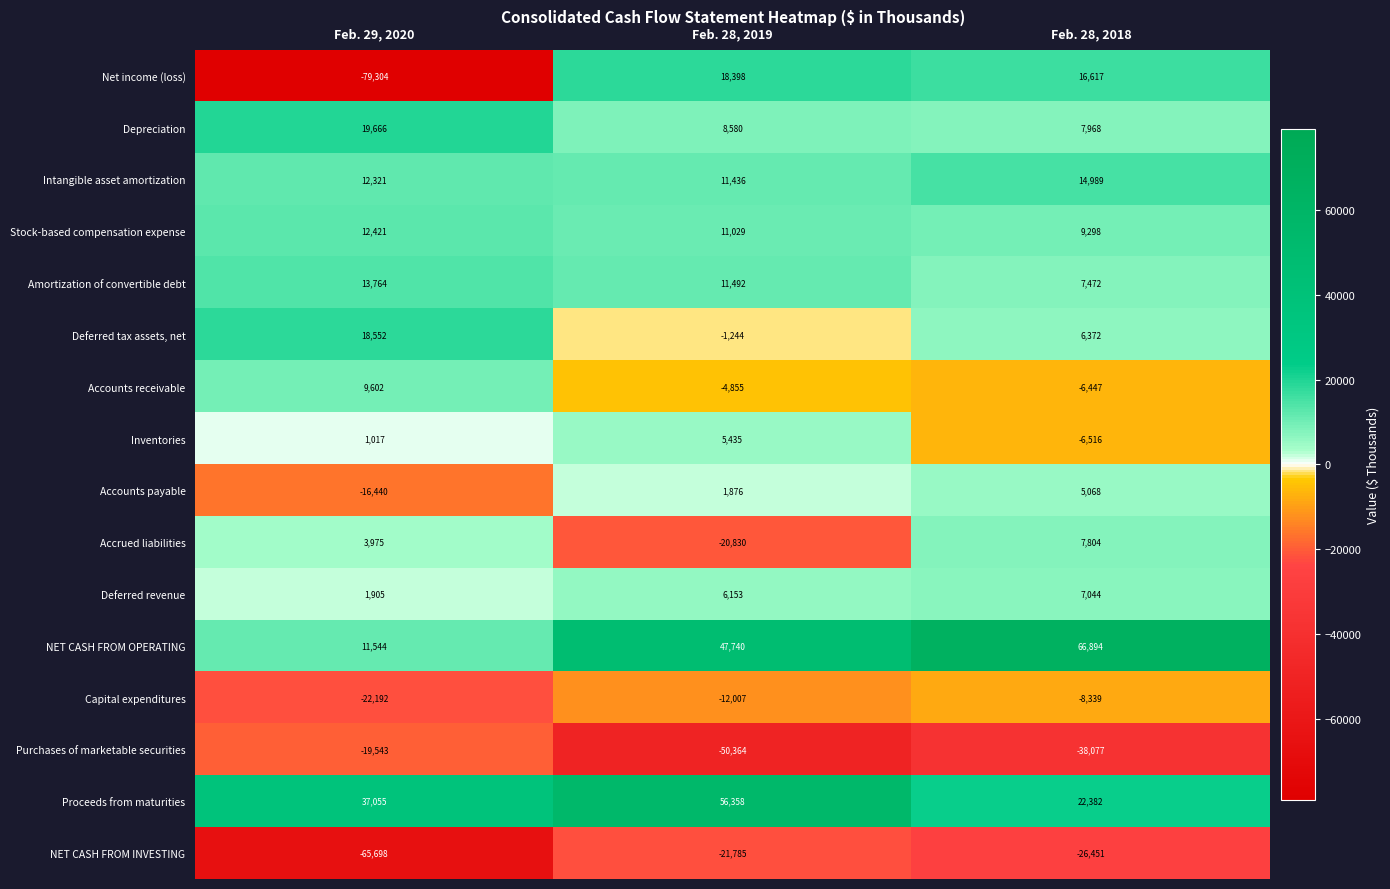

What is the total value across all series at Feb. 28, 2019?

67412